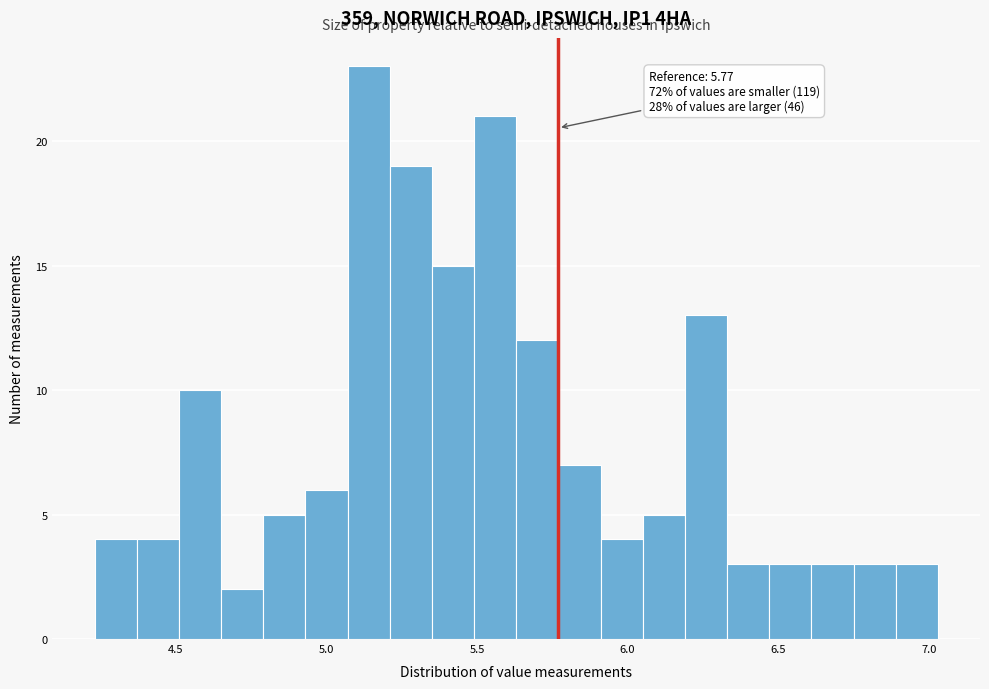

Around what value on the x-axis is the tallest bar? Give the approximate position of its centre, as read against the axis.

5.15